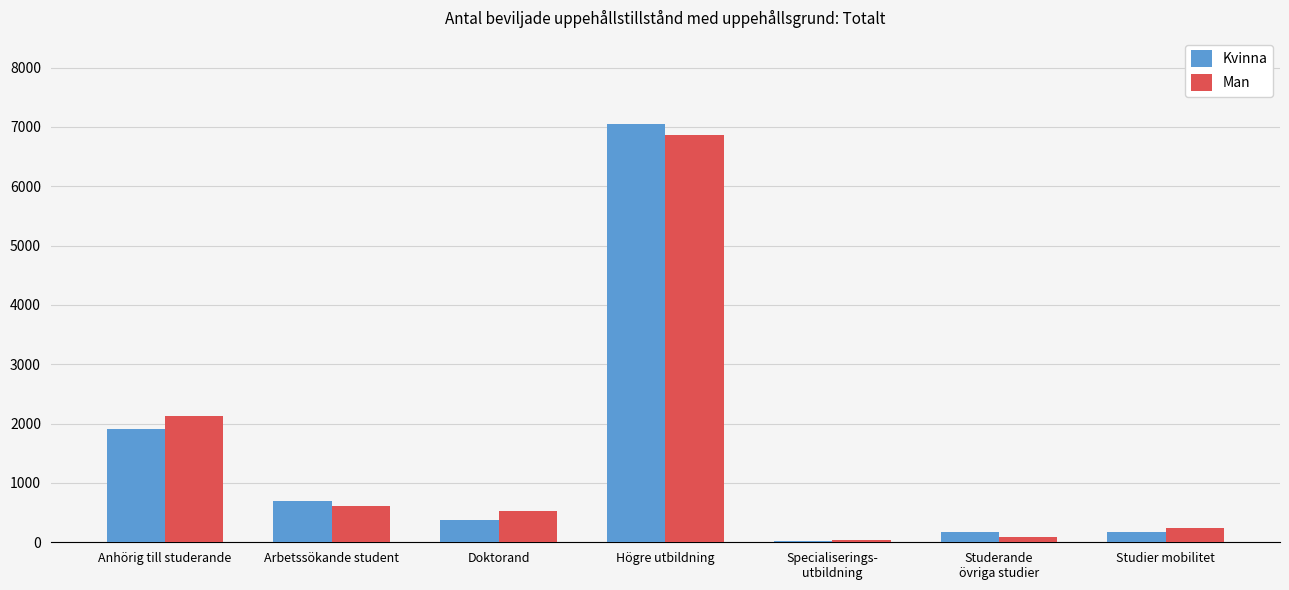

At which category is the sum across all series the highest?

Högre utbildning